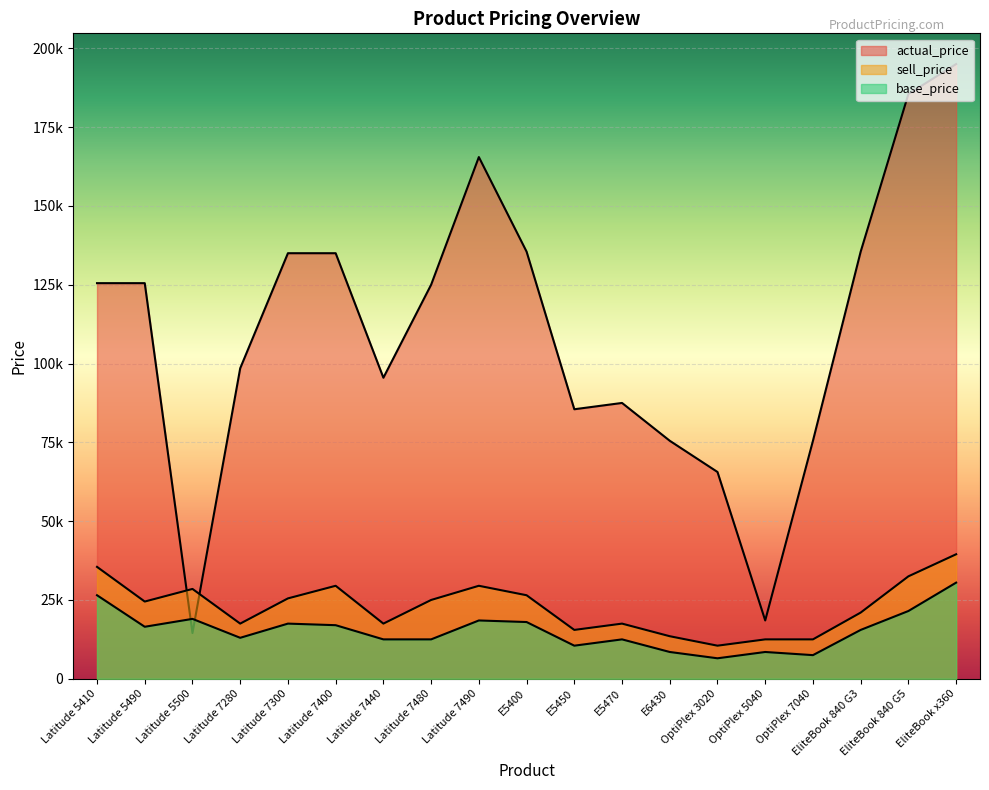

Is it true that sell_price equals 10500 at OptiPlex 3020?

True